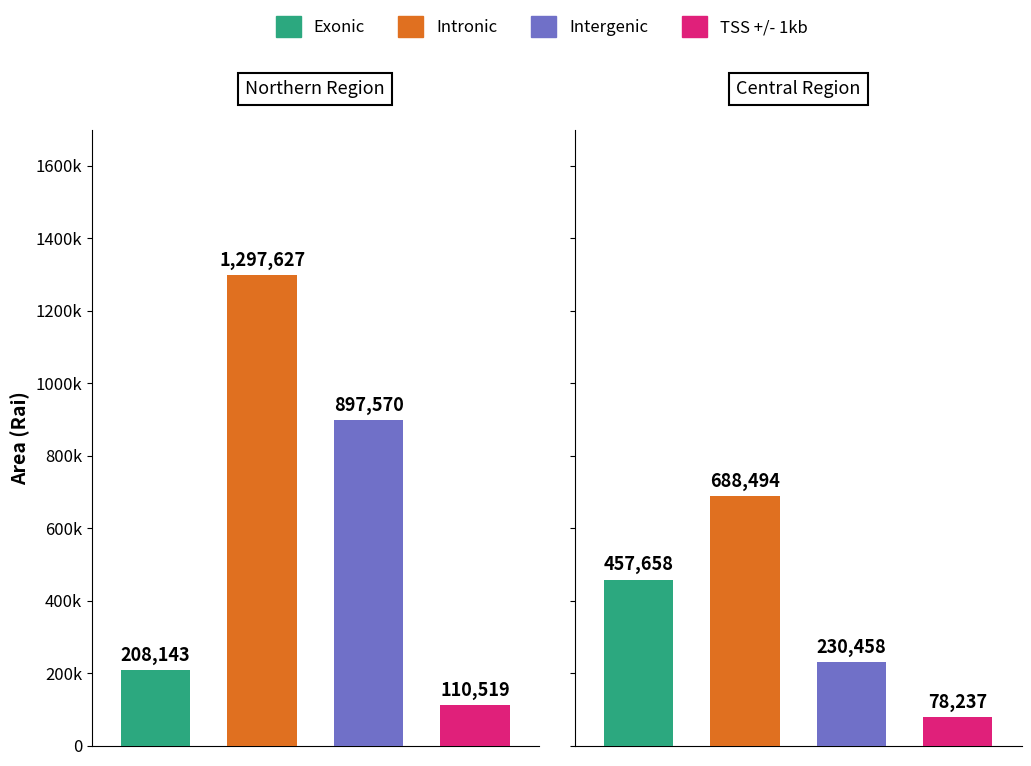

Rank the series by their maximum value, from highest to lowest.

Intronic, Intergenic, Exonic, TSS +/- 1kb